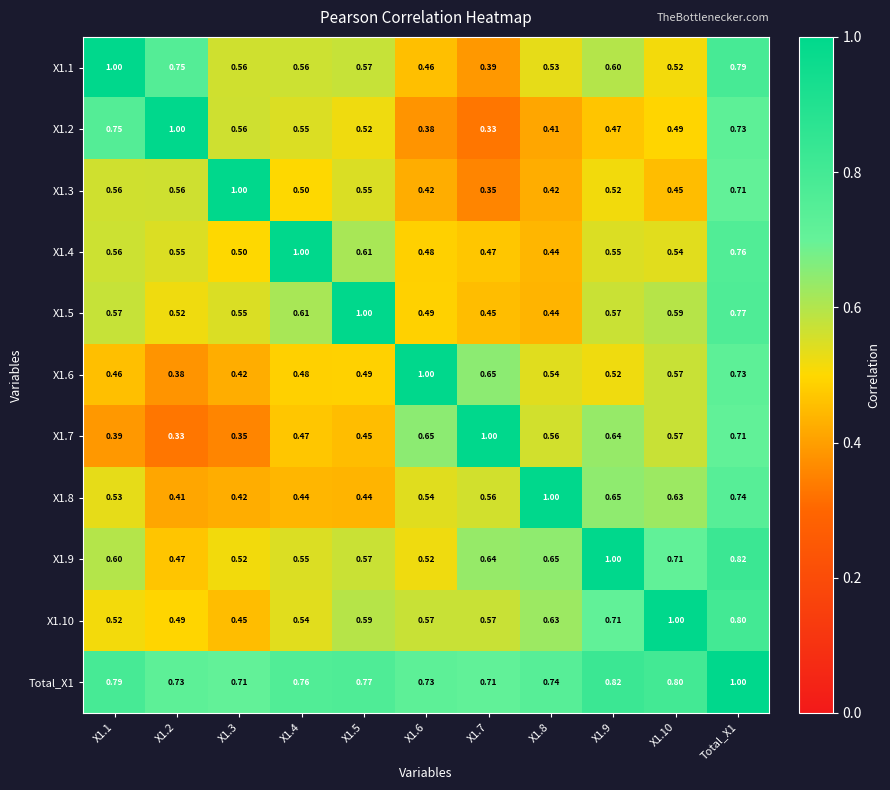

How many categories are shown in the chart?

11